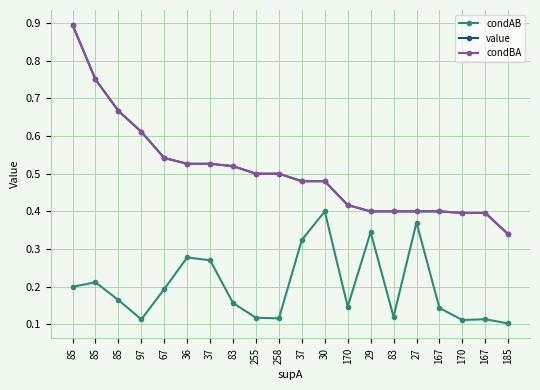

True or false: condBA has more than 2 interior local peaks.

False